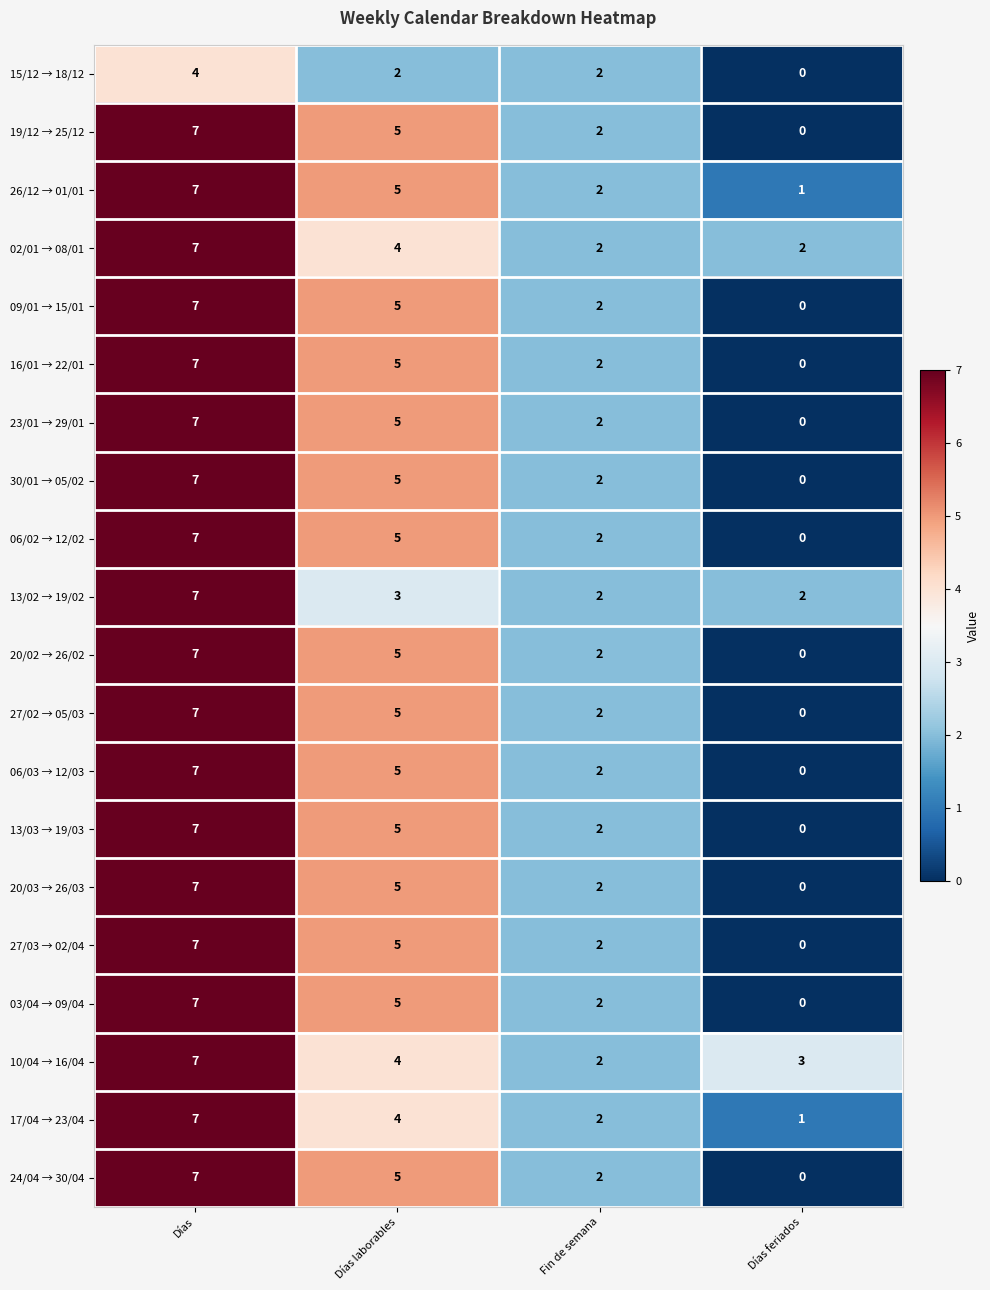

How many 02/01 → 08/01 values are between 2 and 7?

4